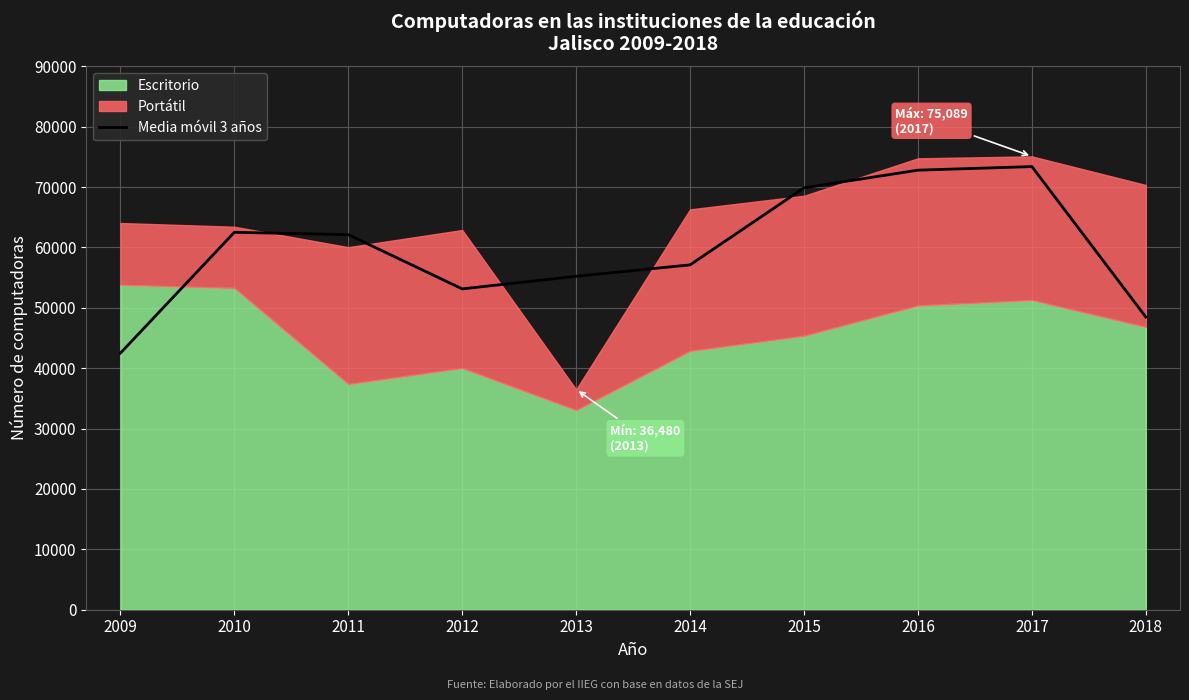

How many values are below 62126?

5